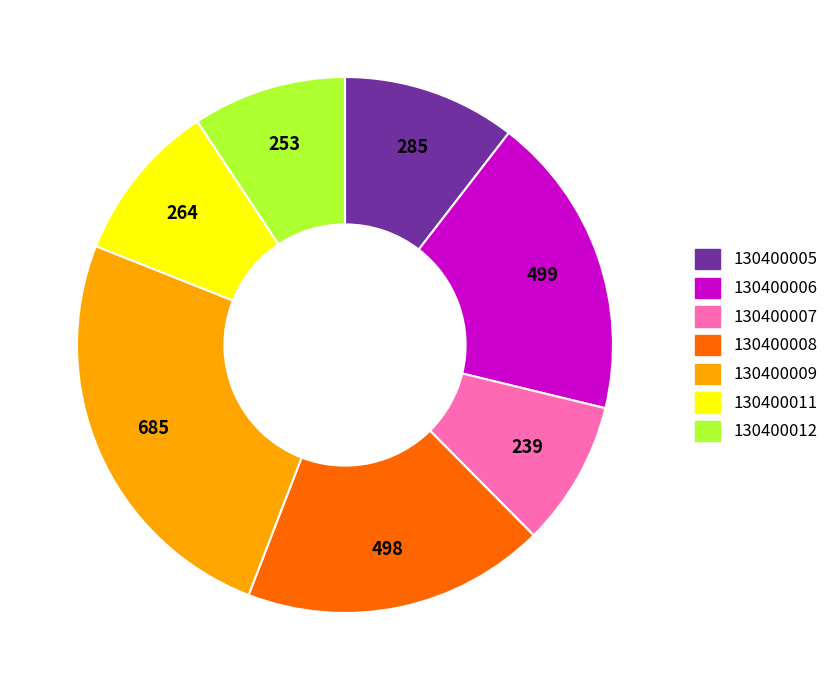

Which has a higher value, 130400007 or 130400005?

130400005